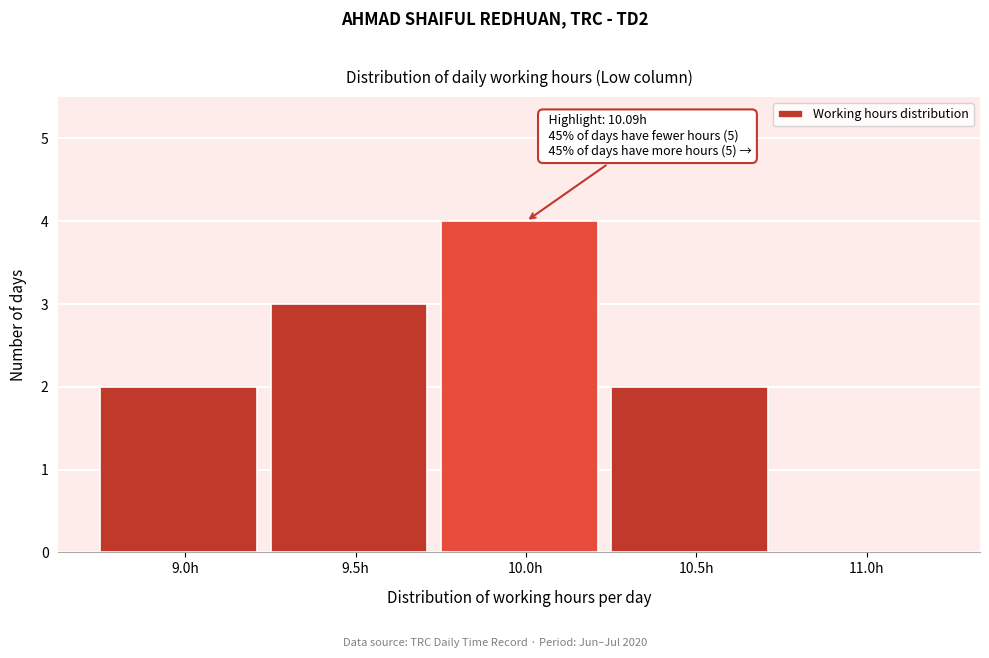

Reading left to right, transcribe all the data shown in this chart.

9.0h=2	9.5h=3	10.0h=4	10.5h=2	11.0h=0